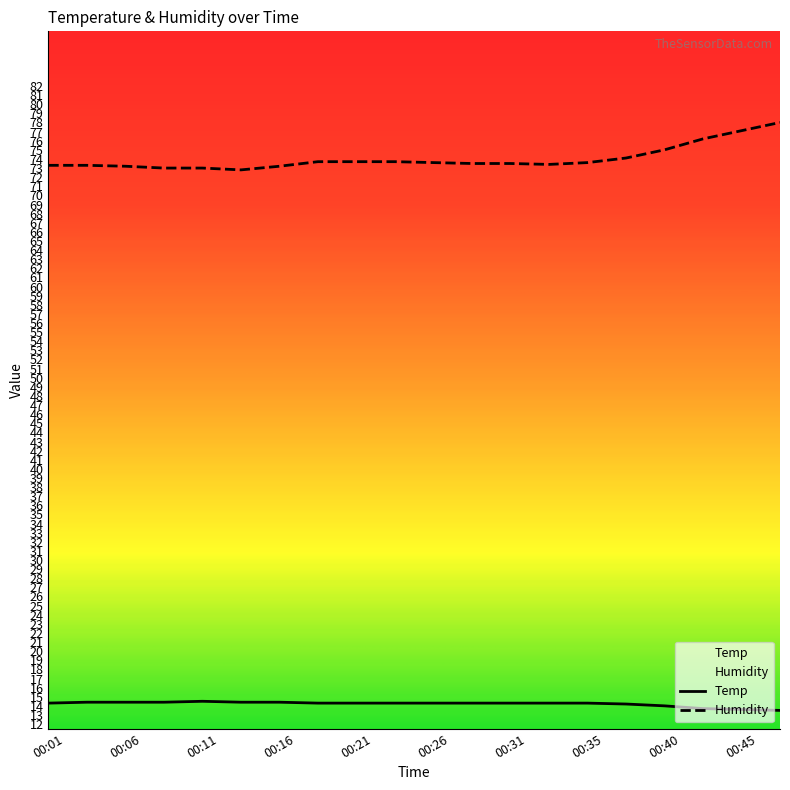

What is the minimum value for Temp?

13.5